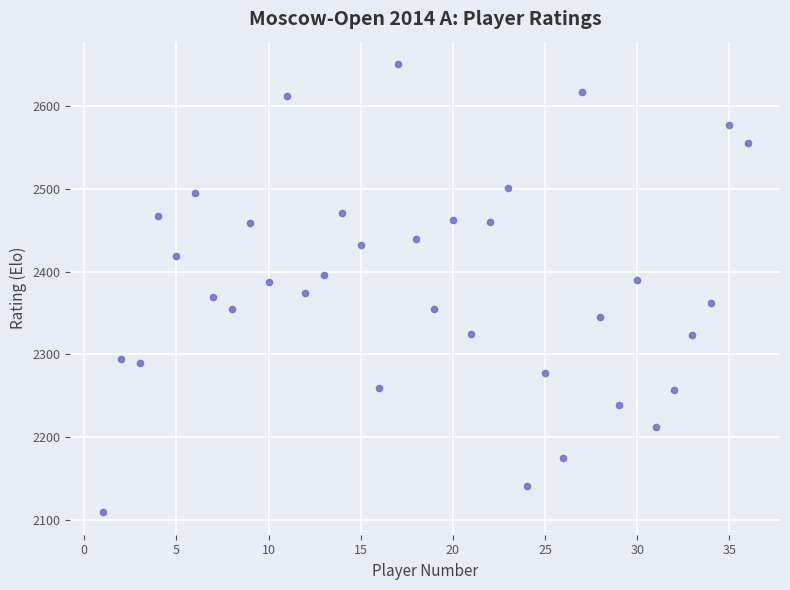

What is the range of X values (max minus min)?

35